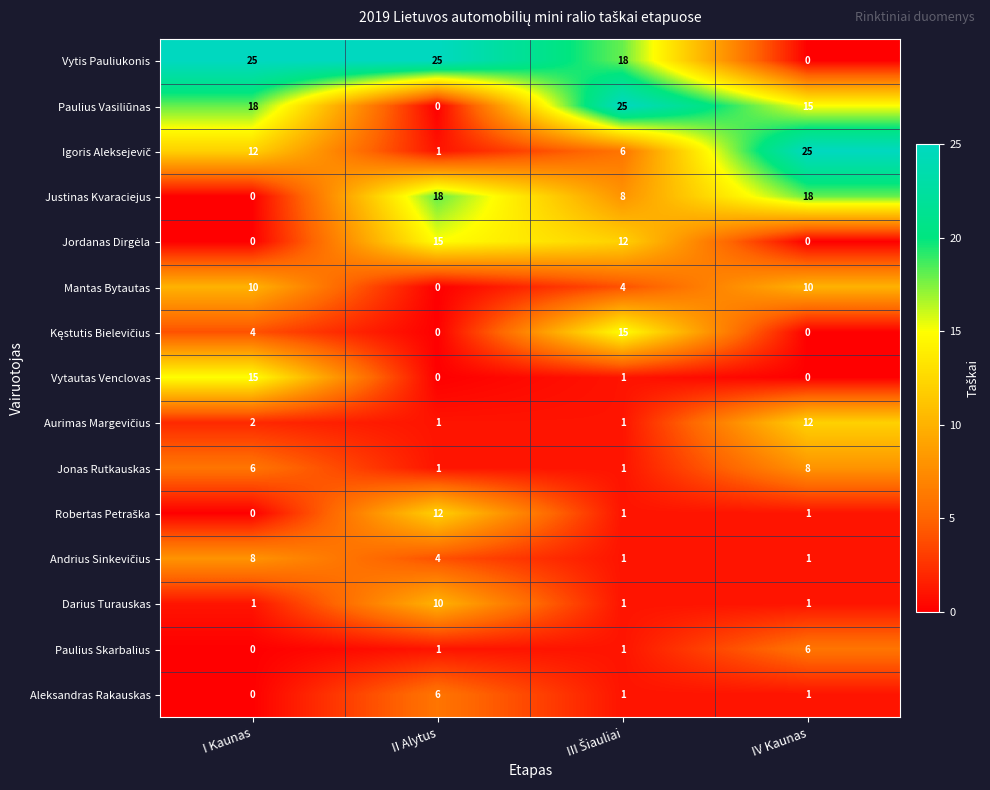

Between I Kaunas and IV Kaunas, which series saw the biggest shift?

Vytis Pauliukonis